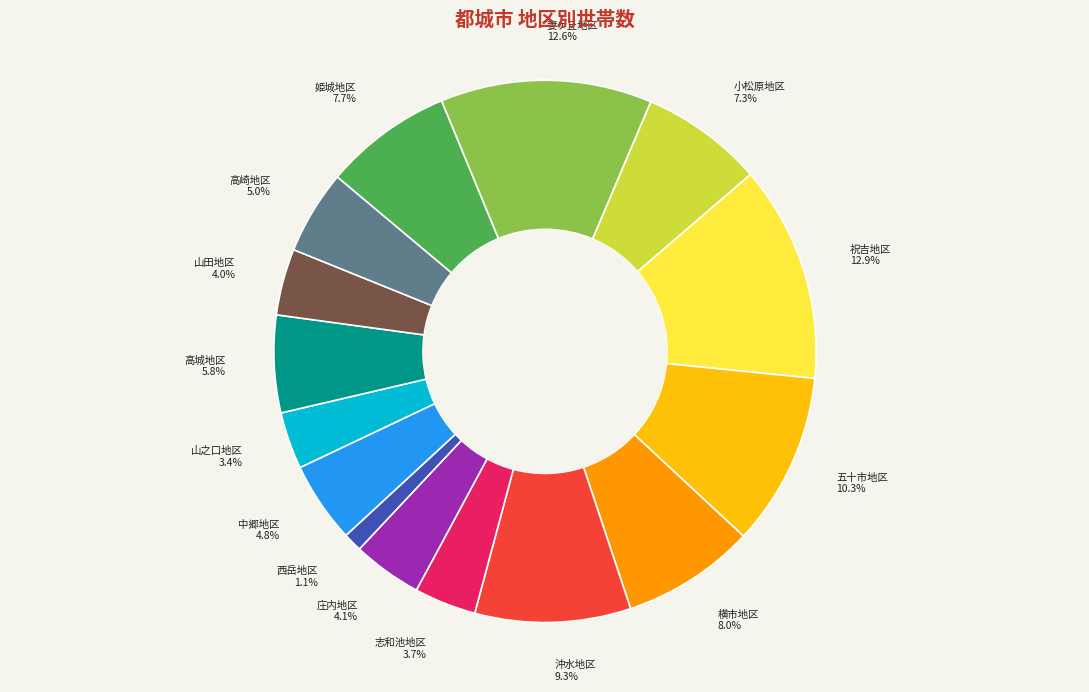

Is 横市地区 the majority of the pie?

No